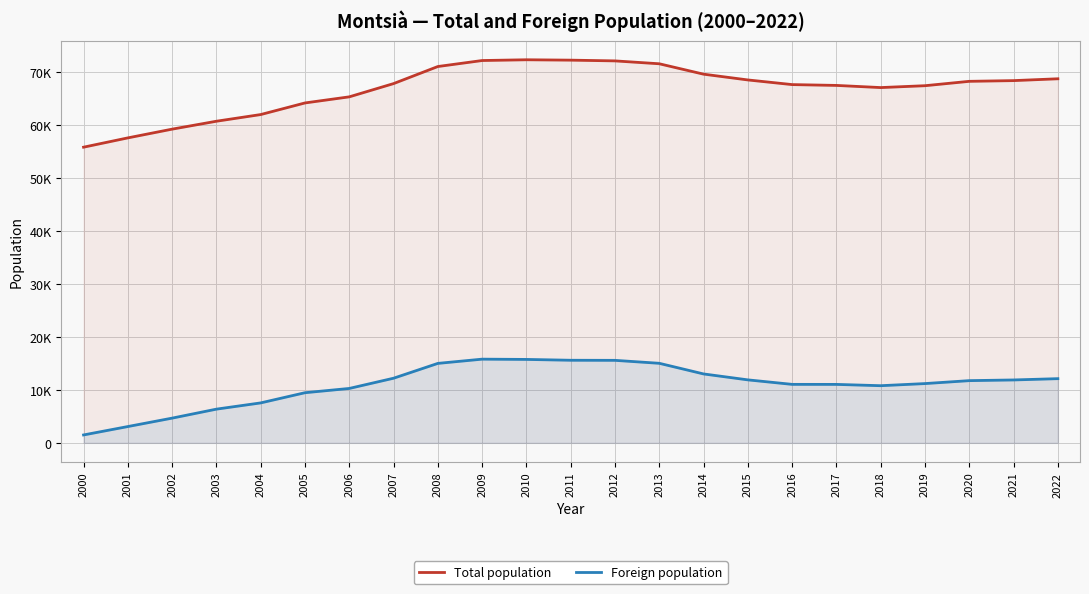

At which label does Foreign population first exceed 11751?

2007